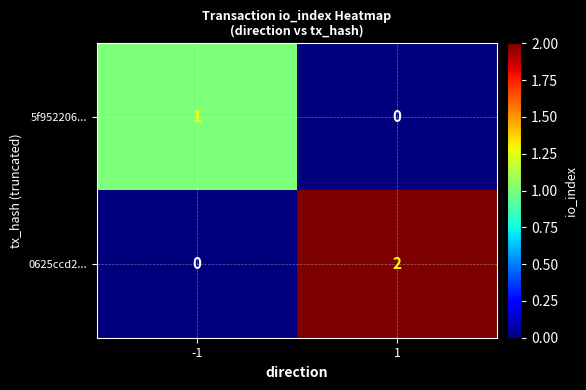

Rank the series by their average value, from highest to lowest.

0625ccd2..., 5f952206...